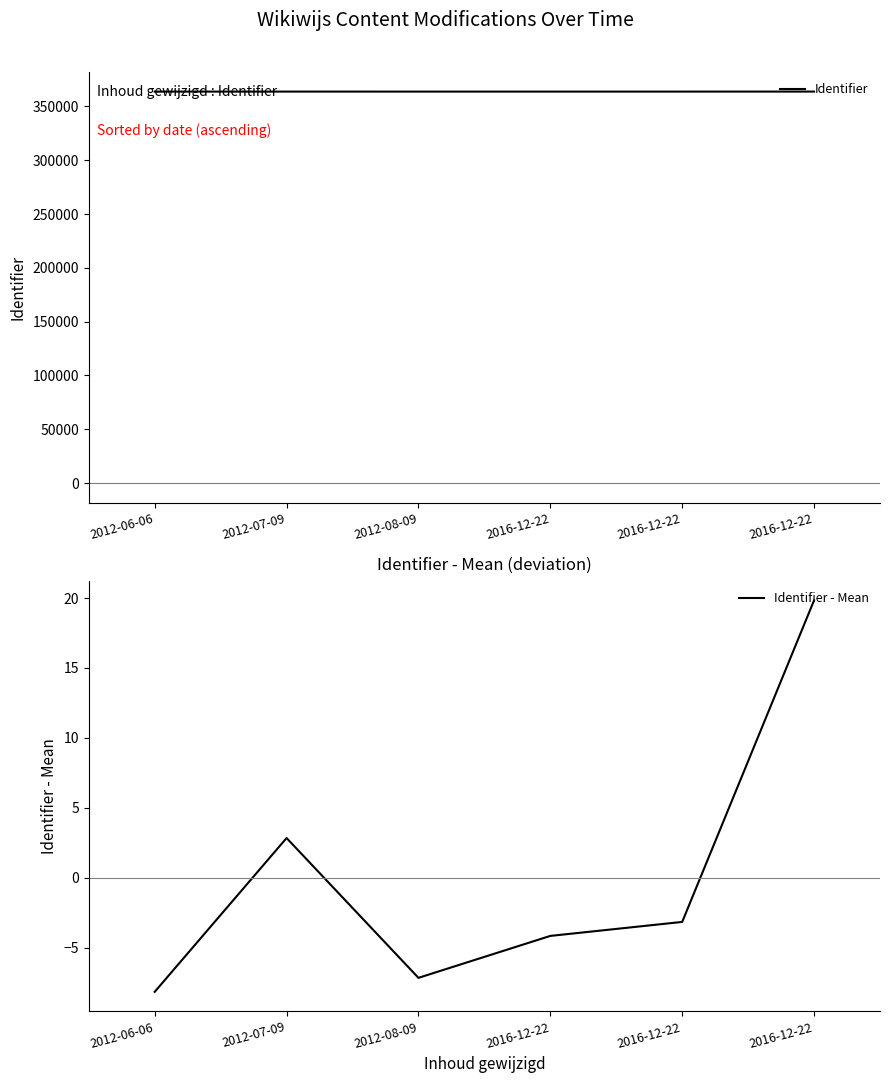

True or false: Identifier - Mean and Identifier cross at least once.

False